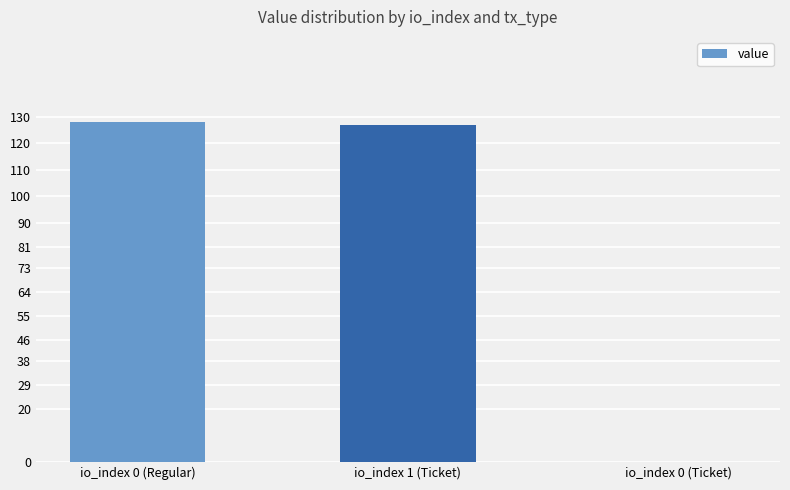

Does the chart contain stacked bars?

No